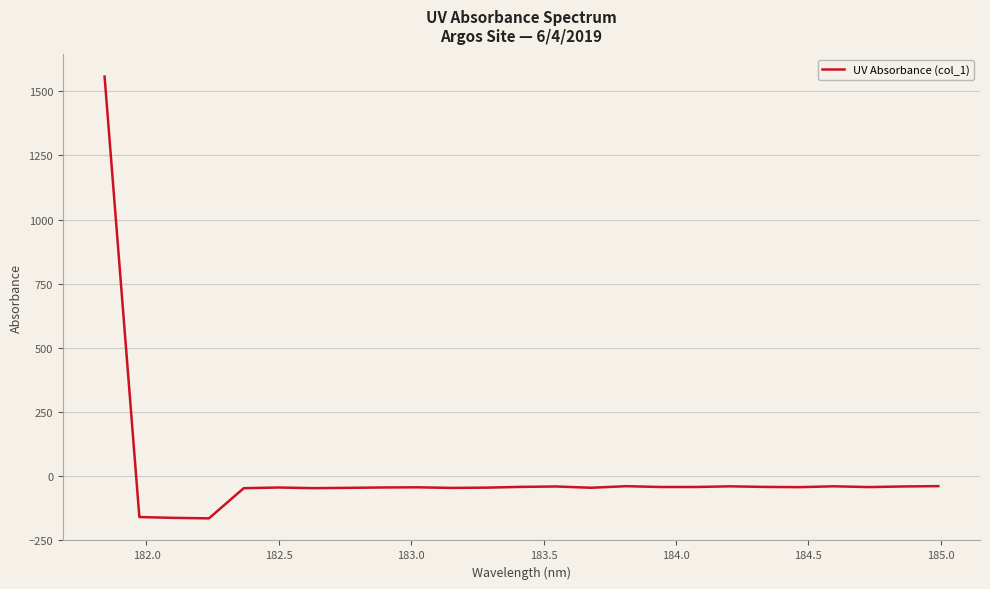

What is the greatest value displayed?

1557.7